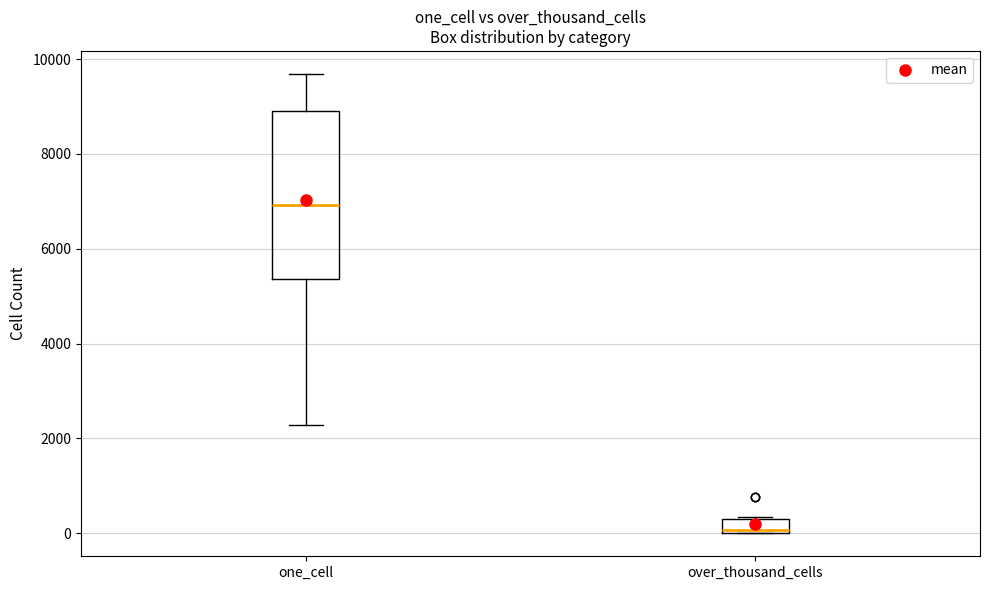

Which box has the highest median line?

one_cell